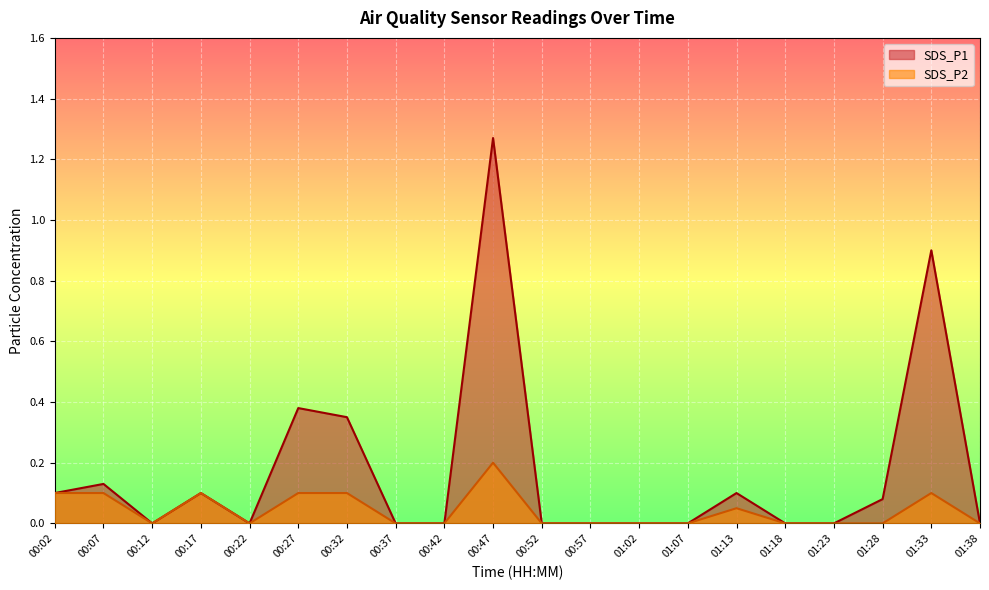

Which has a higher value, 00:37 or 01:18?

00:37